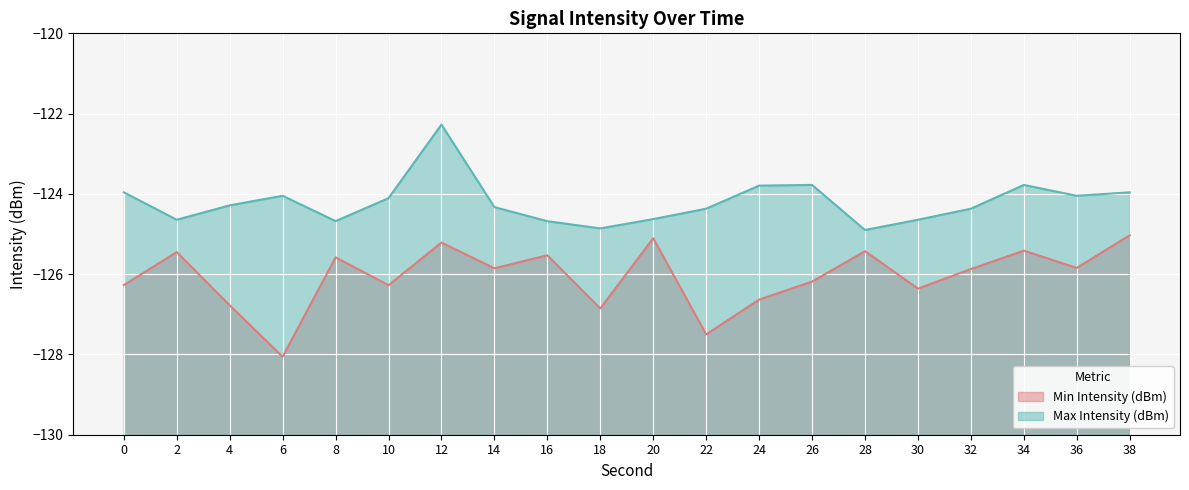

How many distinct data groups are displayed?

2